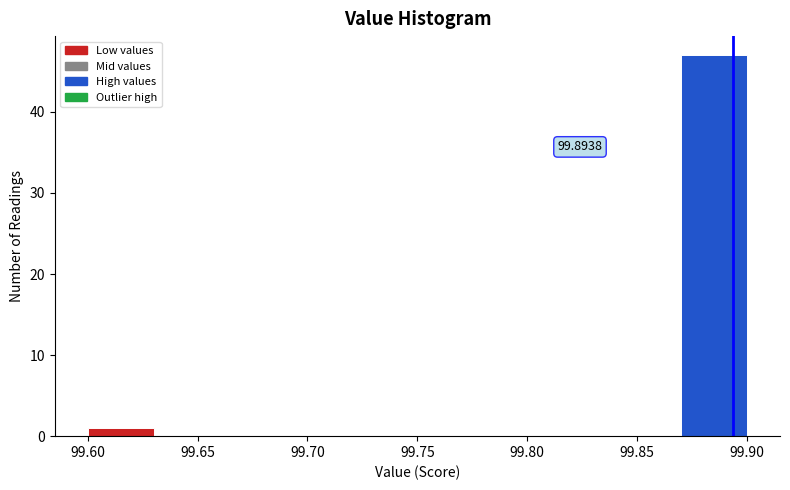

Which range on the x-axis has the tallest bar?

99.87 to 99.90